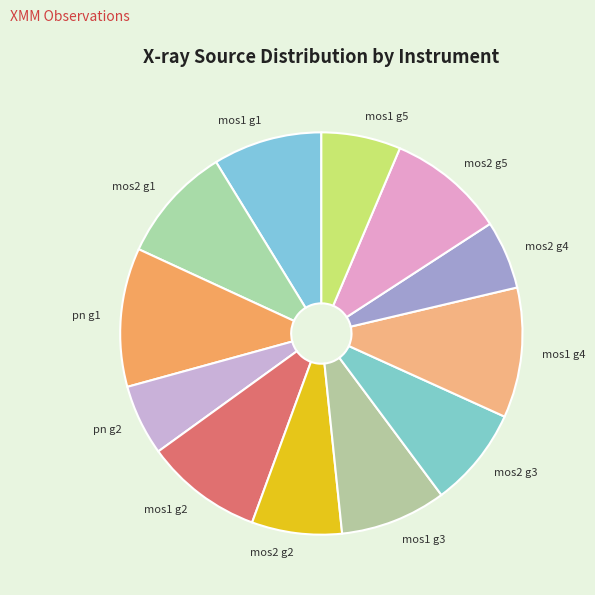

What is the largest slice in the pie chart?

pn g1